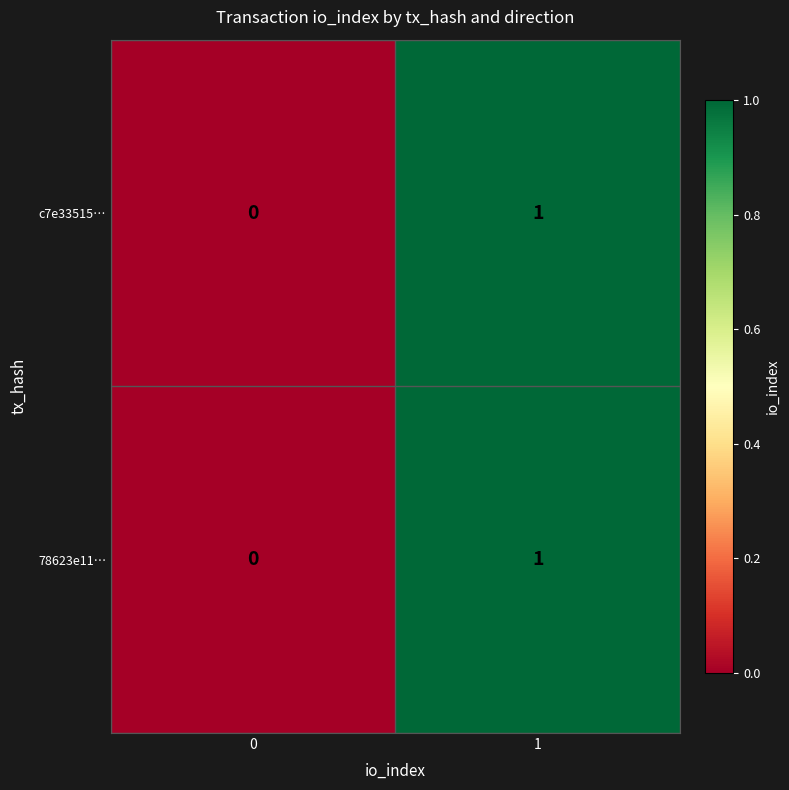

The 78623e11… series shows 0 at 0. True or false?

True